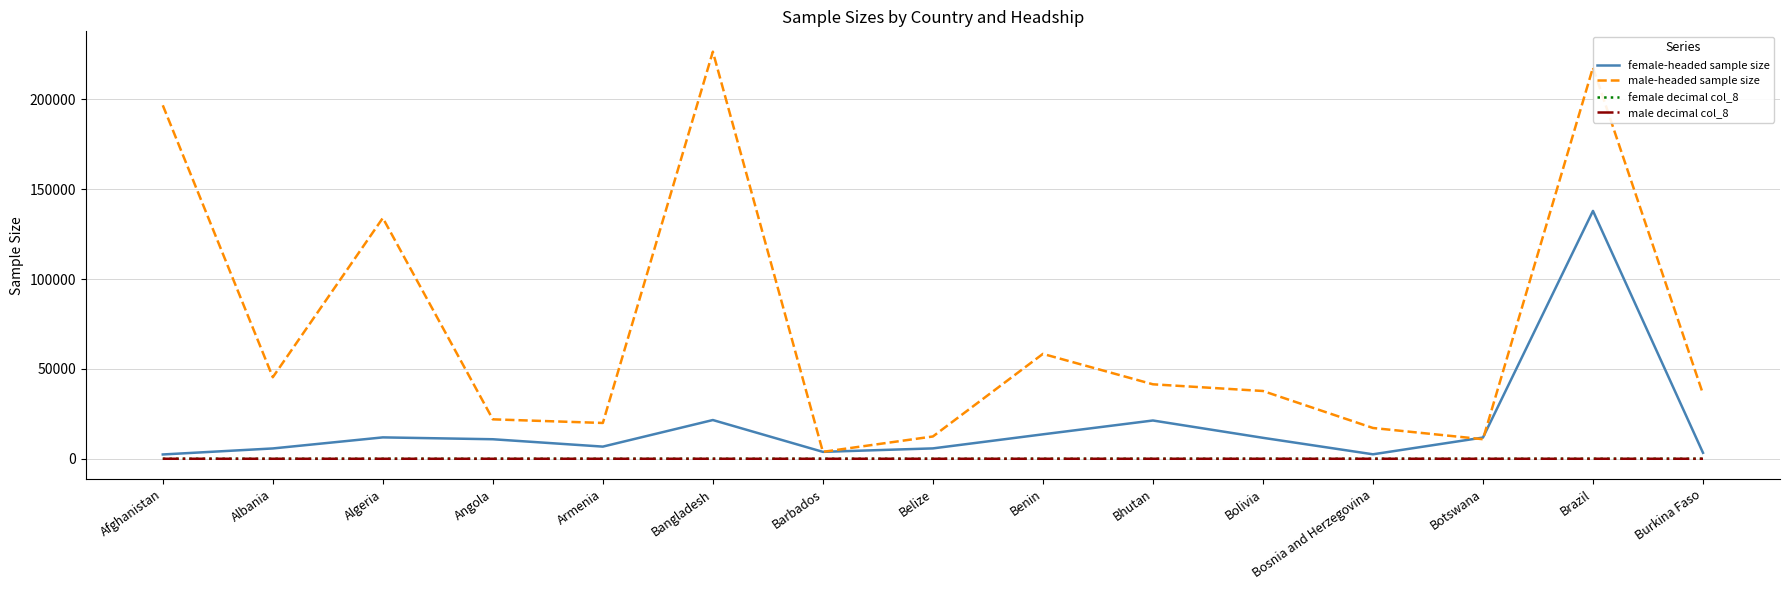

Is the value of male-headed sample size at Albania greater than the value of female-headed sample size at Benin?

Yes